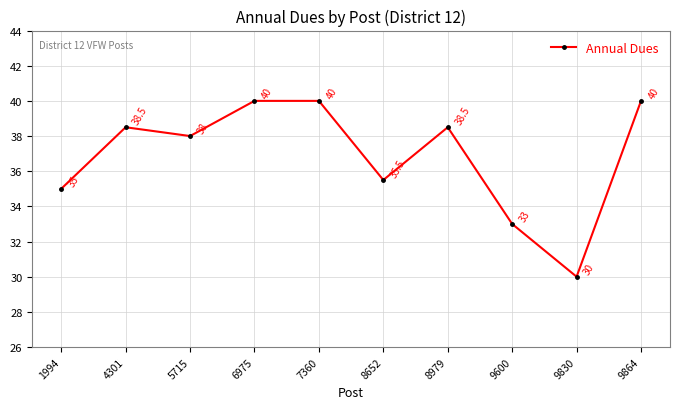

What is the smallest value displayed?

30.0